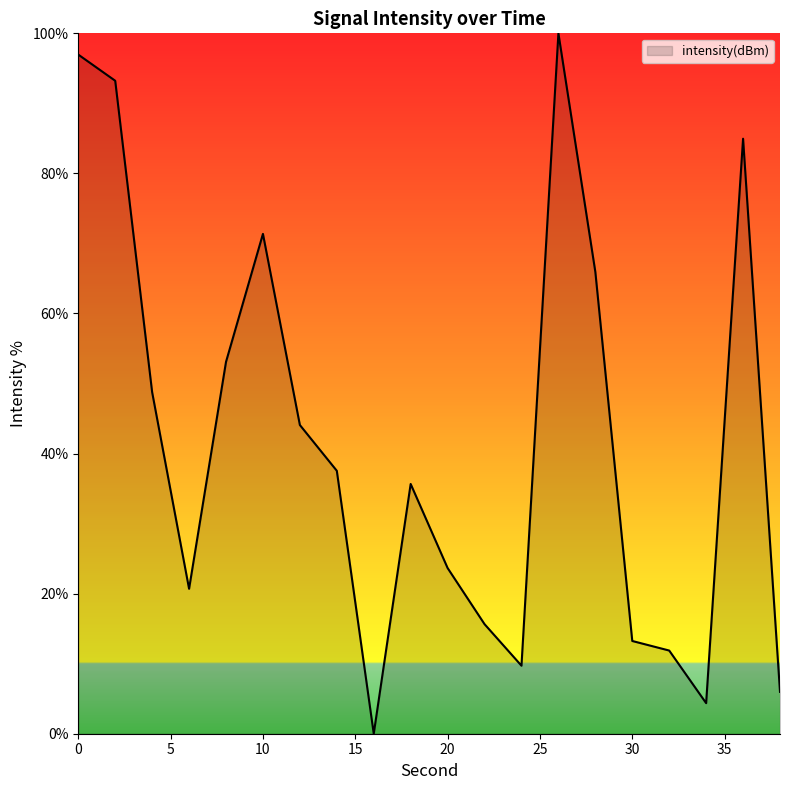

What is the maximum value shown in the chart?

100.0